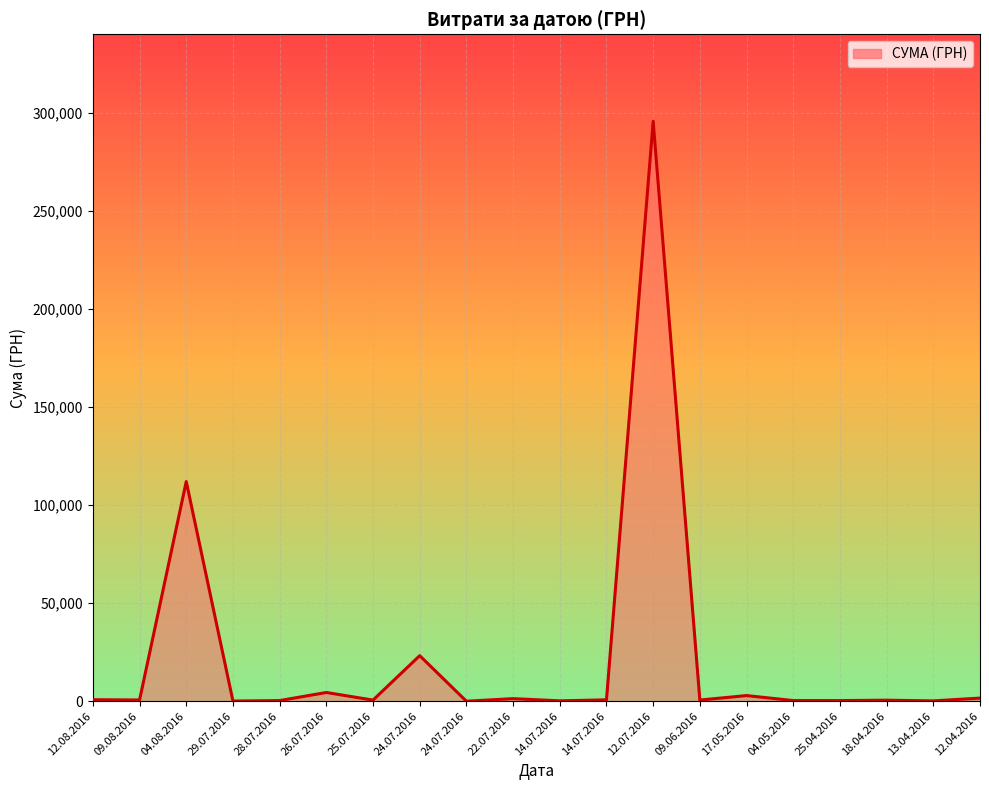

The chart shows a value of 173.9 at 13.04.2016. True or false?

True